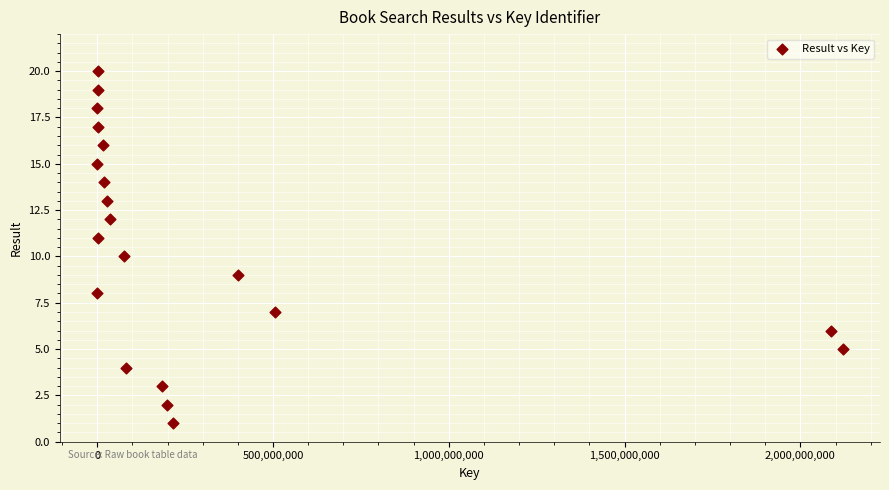

What is the range of X values (max minus min)?

2120396884